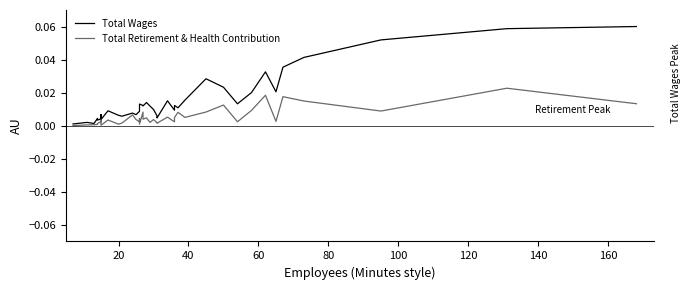

Is it true that Total Wages equals 0.0 at 37?

False